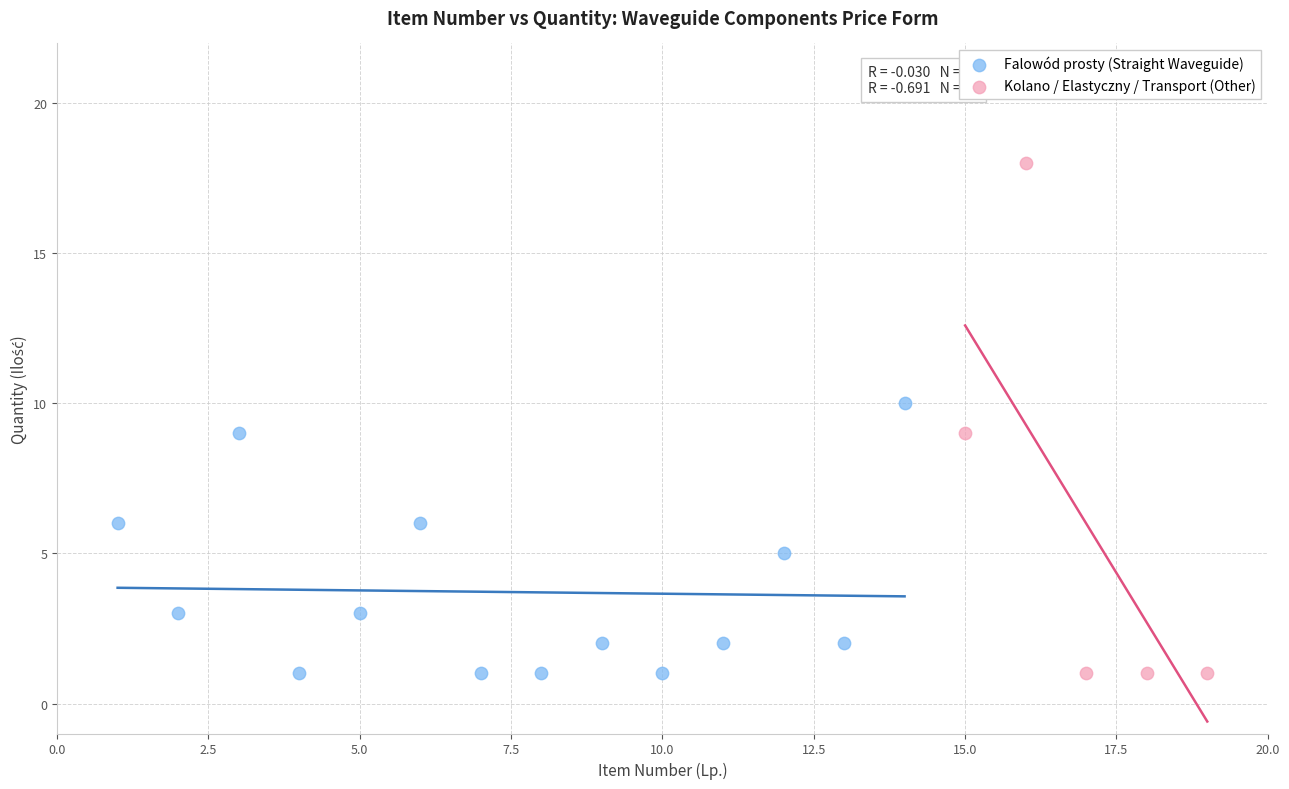

Which series has the widest spread of Y values?

Kolano / Elastyczny / Transport (Other)